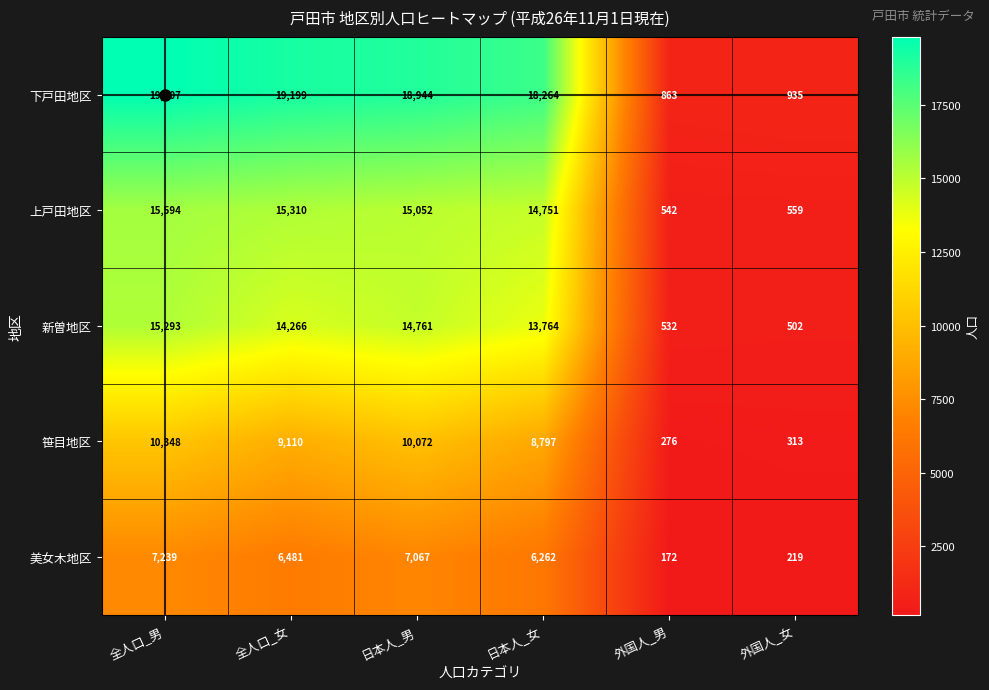

Where does the 笹目地区 series first go above 9110?

全人口_男